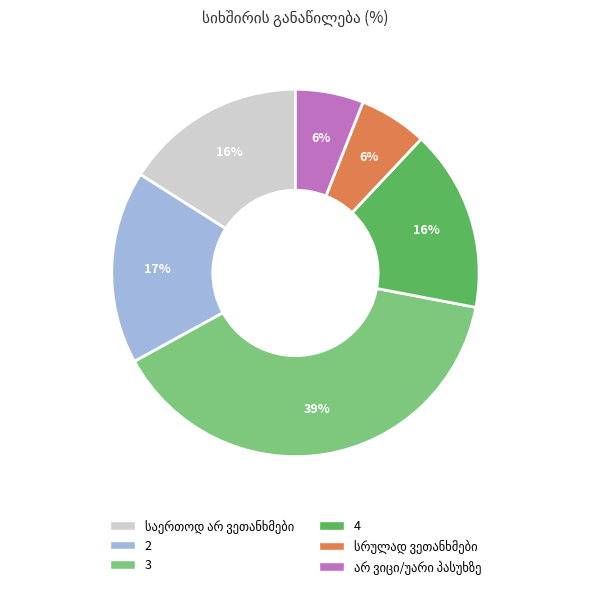

The 2 slice represents 17% of the pie. True or false?

True